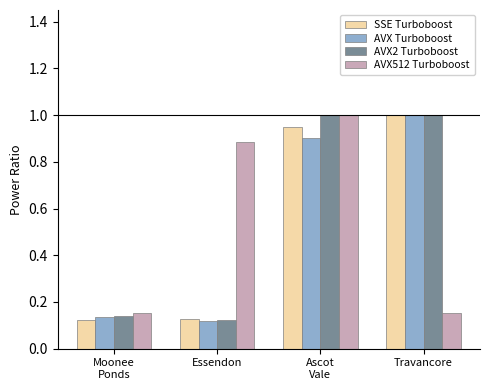

What is the label of the 3rd bar from the left?

Ascot
Vale